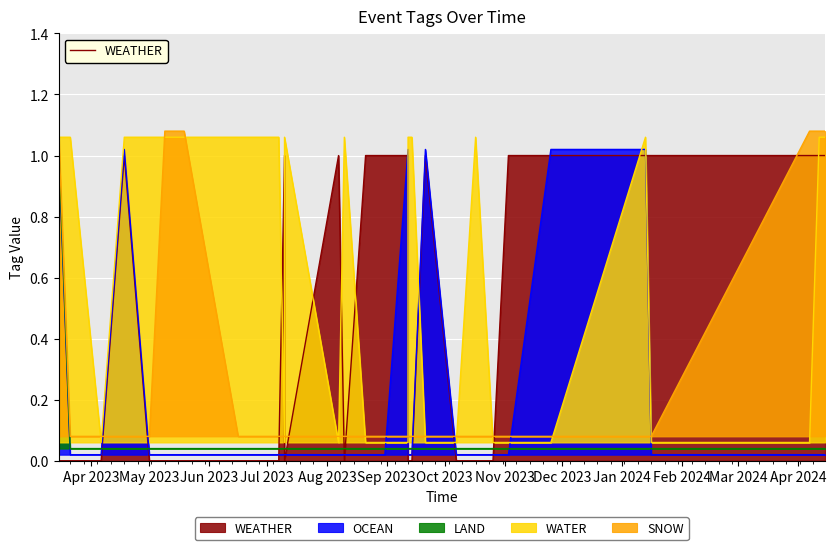

At 11, list the series in order from largest to smallest.

WATER, WEATHER, OCEAN, LAND, SNOW